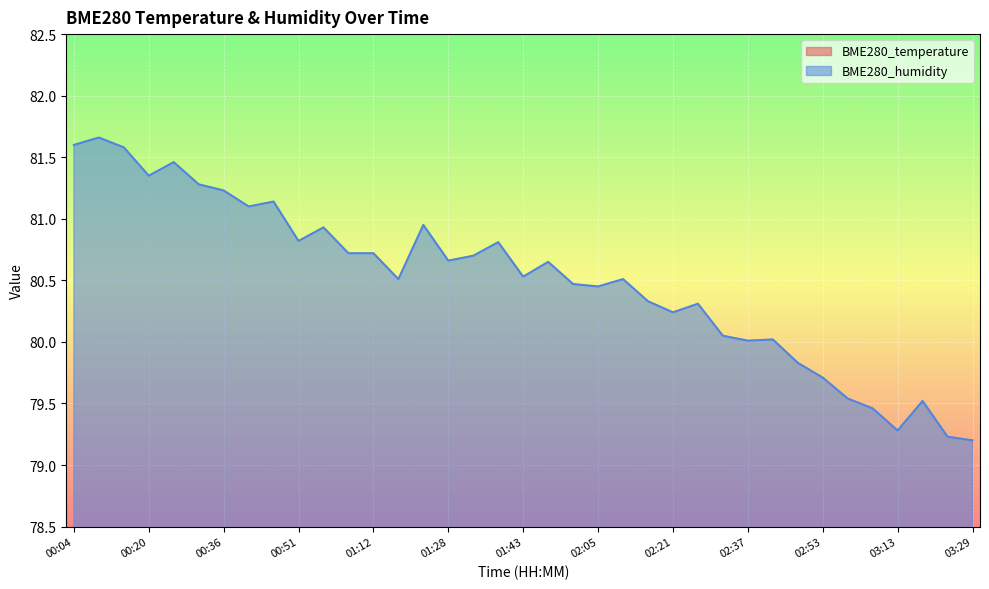

True or false: BME280_temperature and BME280_humidity intersect in this chart.

False